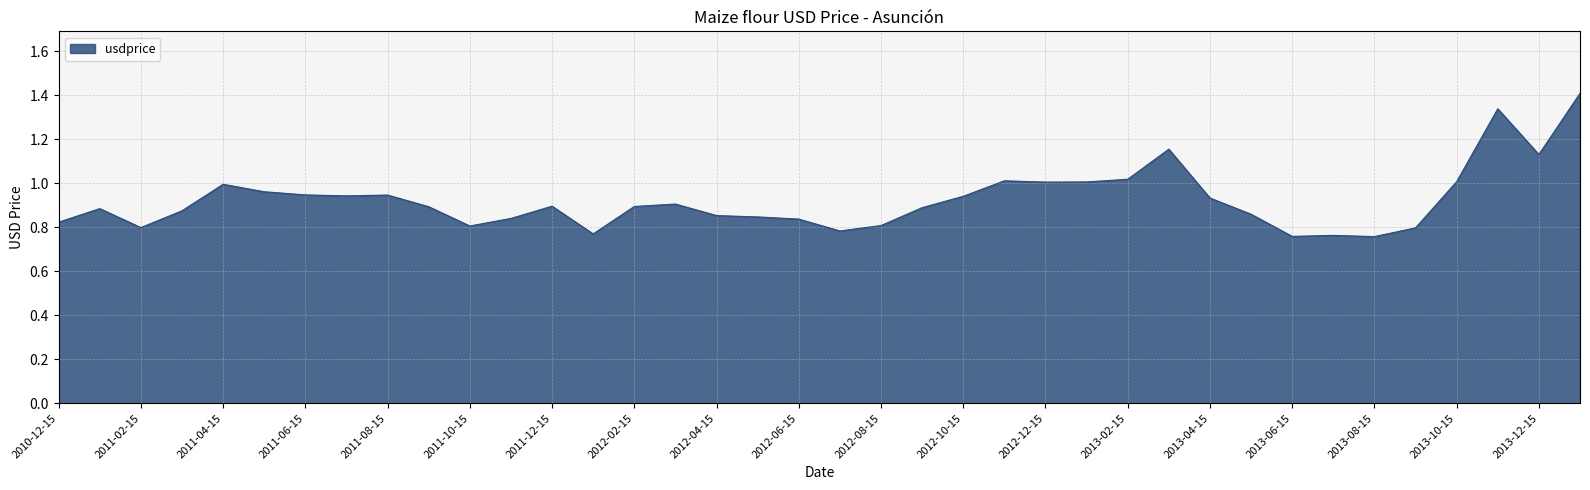

What is the difference between the maximum and minimum values?

0.7